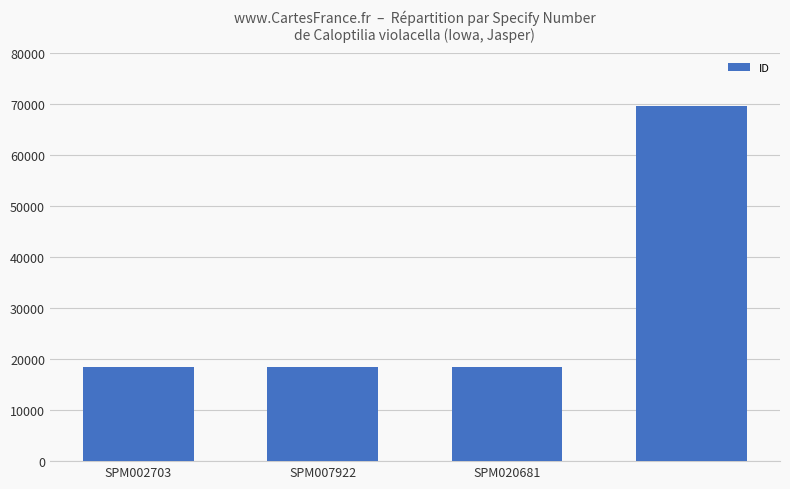

What is the greatest value displayed?

69465